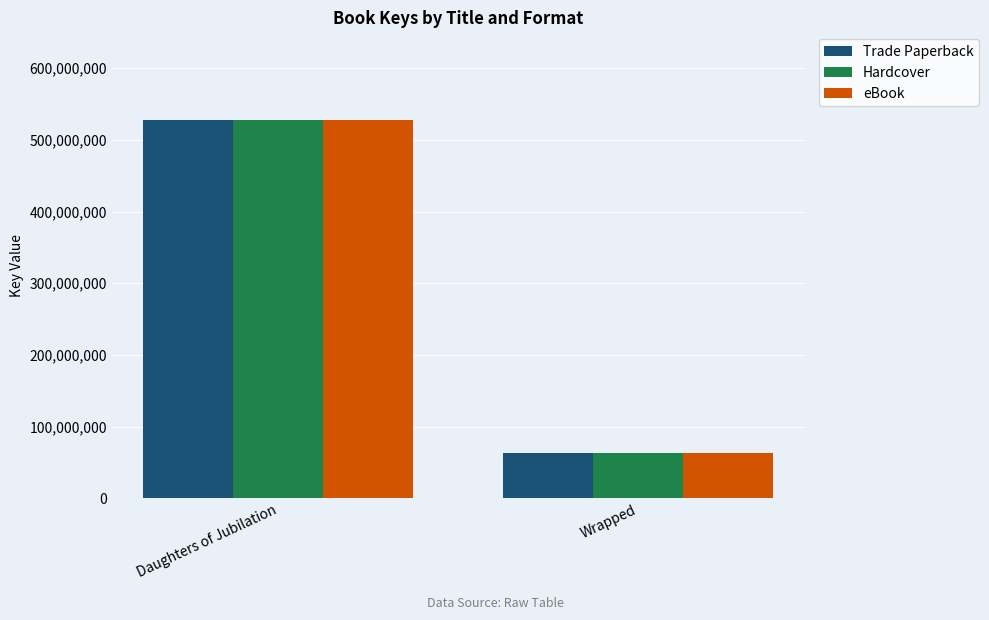

Reading left to right, what are all the values shown in this chart?

Trade Paperback: 527456471	63270202
Hardcover: 527456471	63270202
eBook: 527456471	63270202